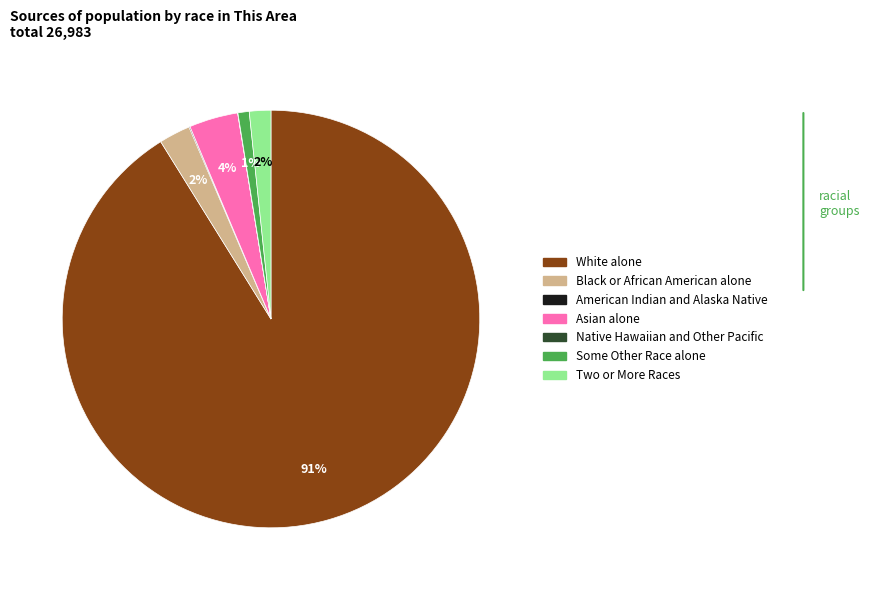

Is it true that Two or More Races is 2% of the pie?

True